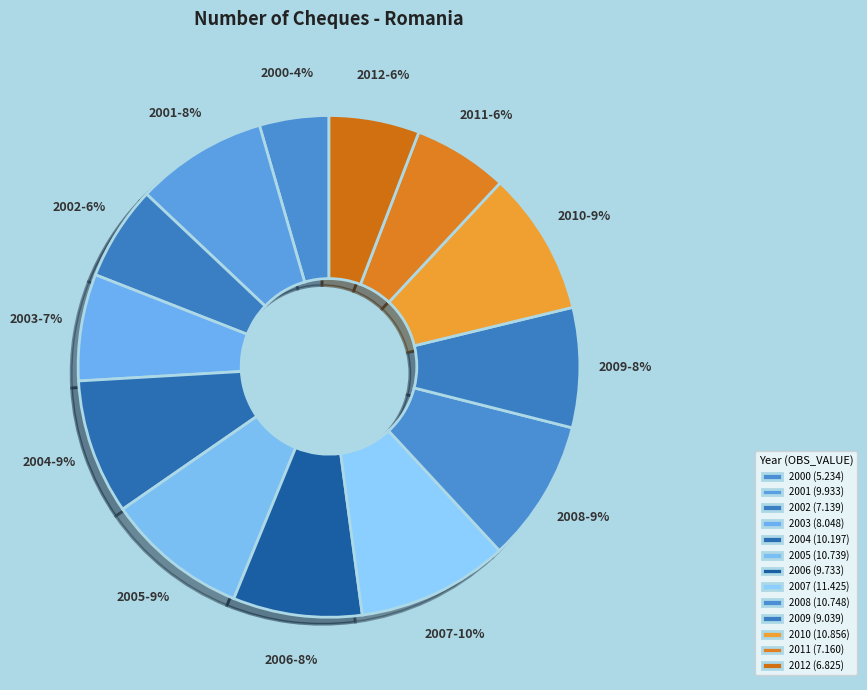

Count the number of slices in the pie.

13